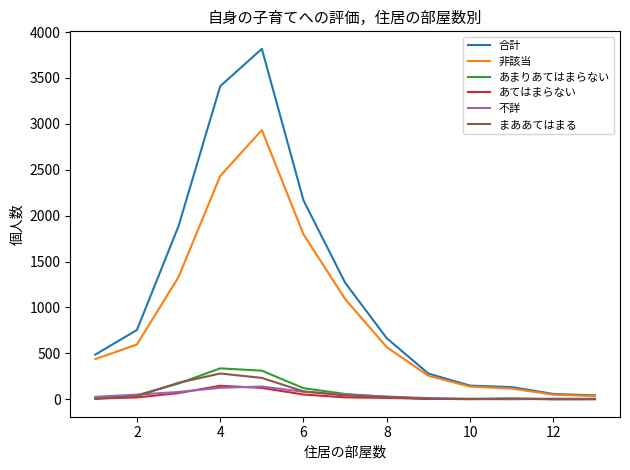

Which series has the widest spread of values?

合計